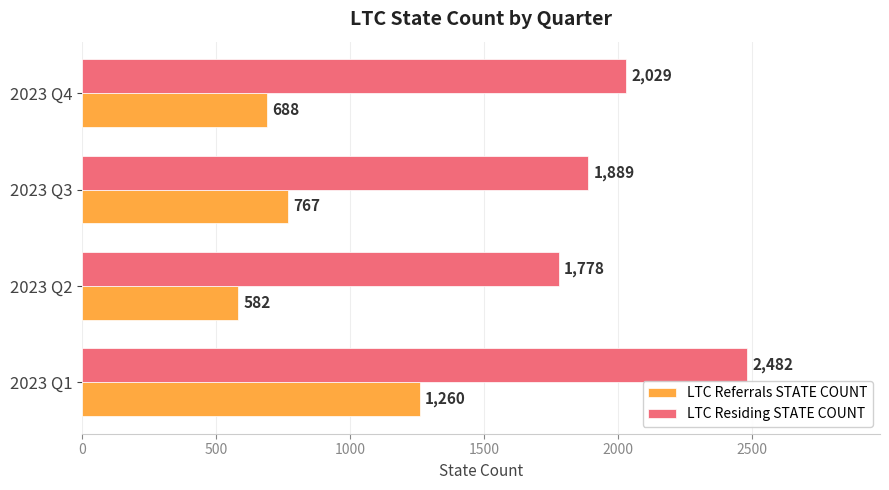

The value of LTC Residing STATE COUNT at 2023 Q2 is 1778. True or false?

True